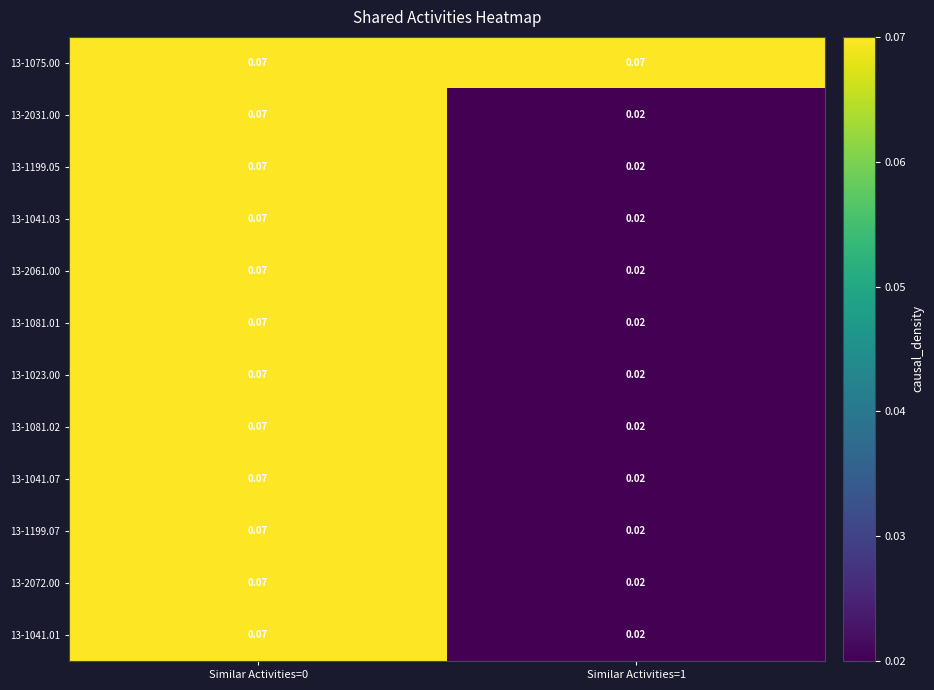

How many series are shown in this chart?

12